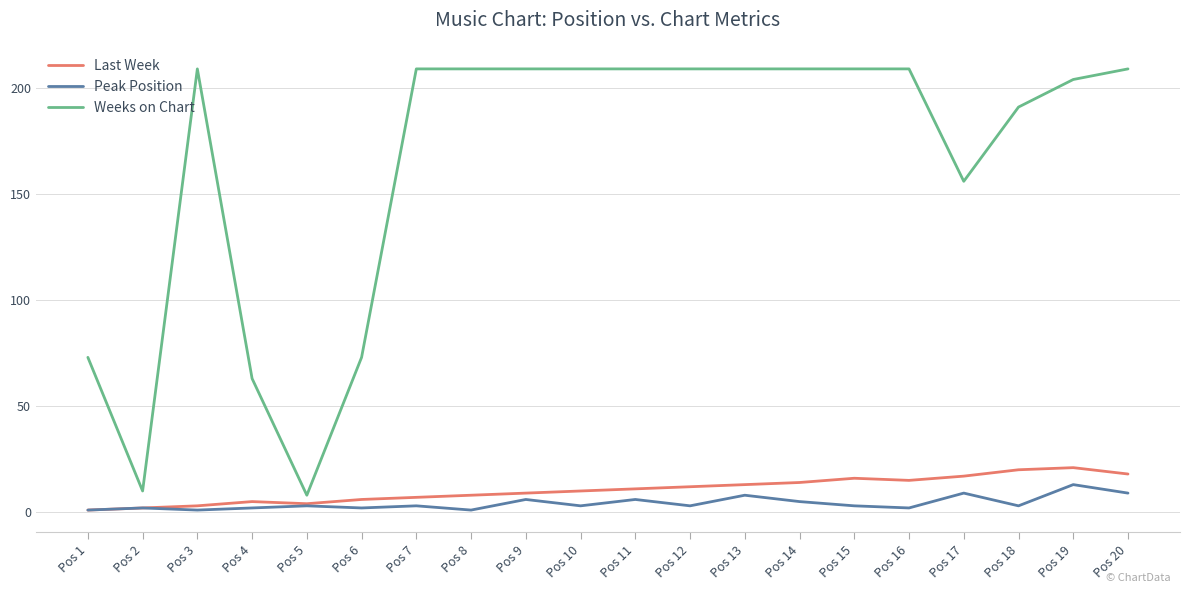

True or false: Weeks on Chart and Peak Position cross at least once.

False